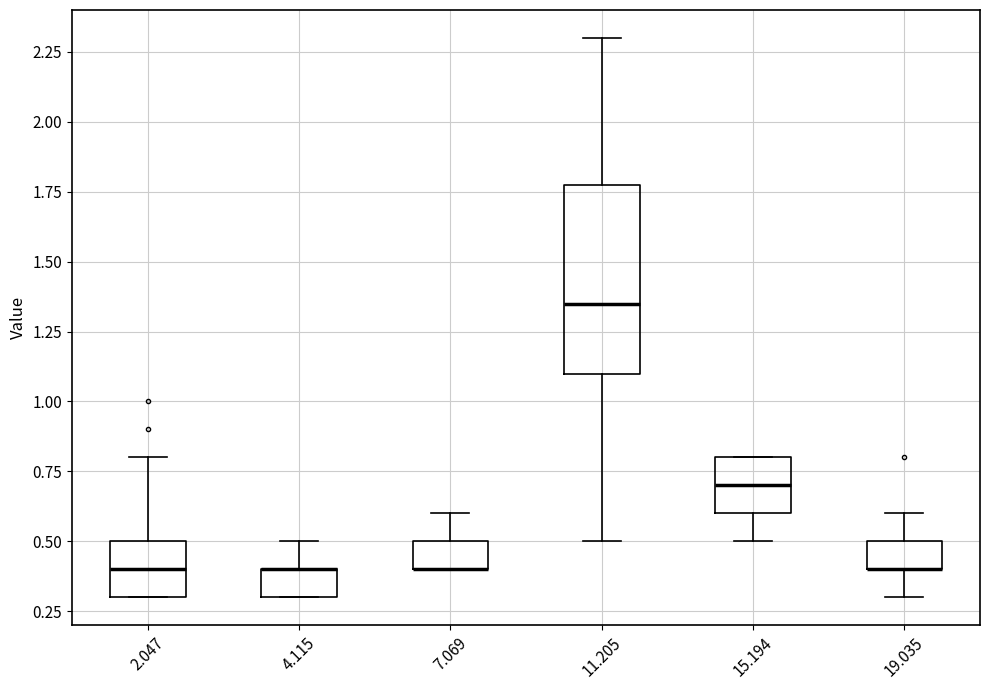

Which box is the tallest, from its lower edge to its upper edge?

11.205